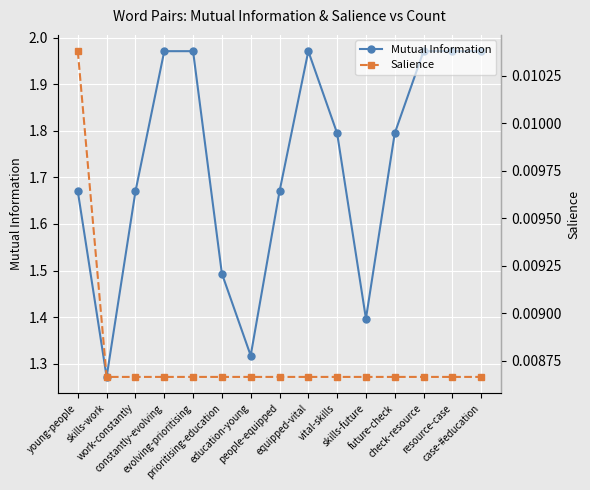

True or false: Salience and Mutual Information cross at least once.

False